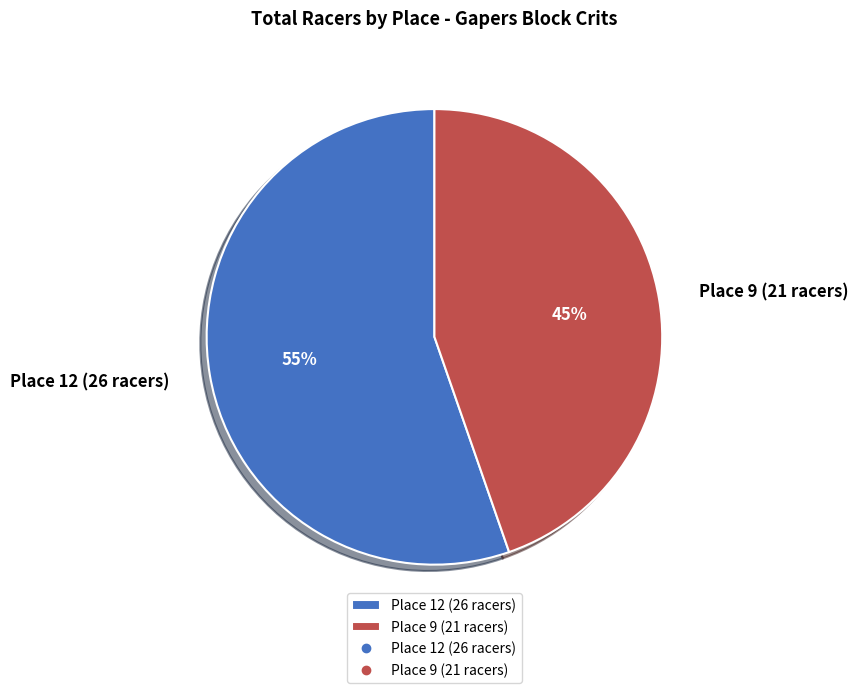

Between Place 9 (21 racers) and Place 12 (26 racers), which is larger?

Place 12 (26 racers)